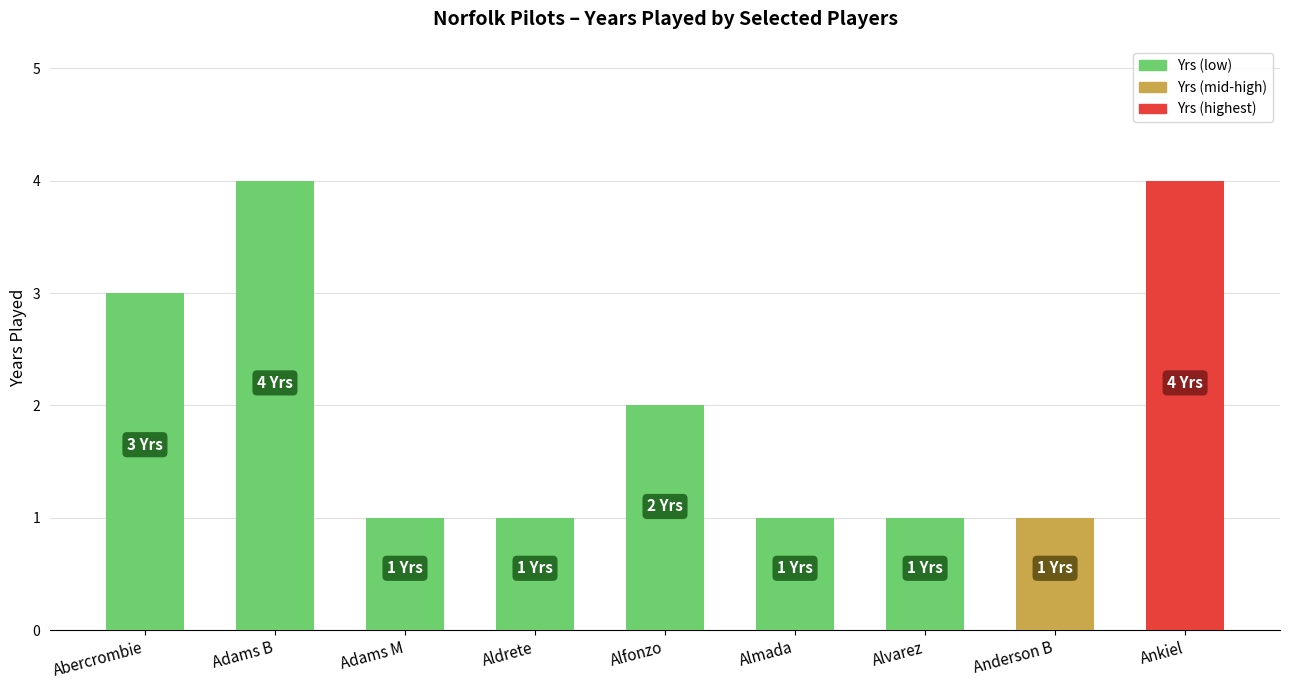

What is the ratio of the value at Adams M to the value at Anderson B?

1.0